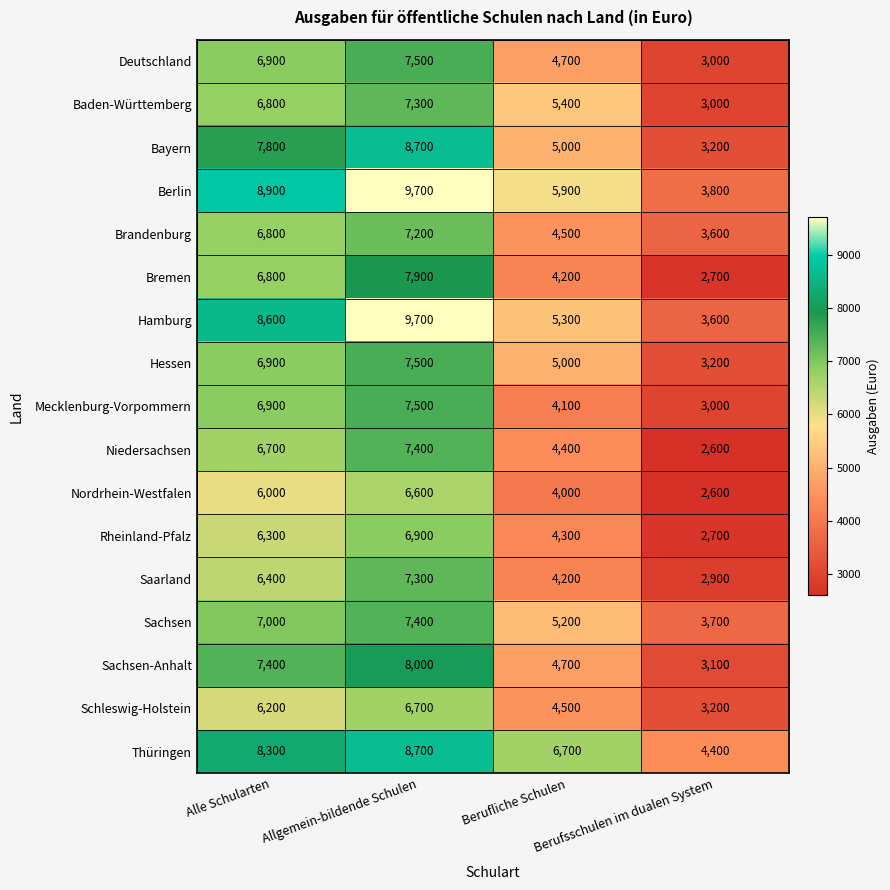

What is the minimum value shown in the chart?

2600